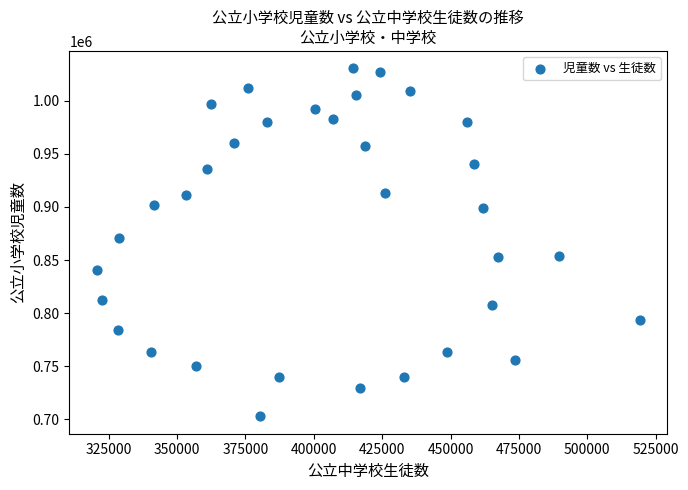

What Y value in the scatter plot is closest to 866652?

870966